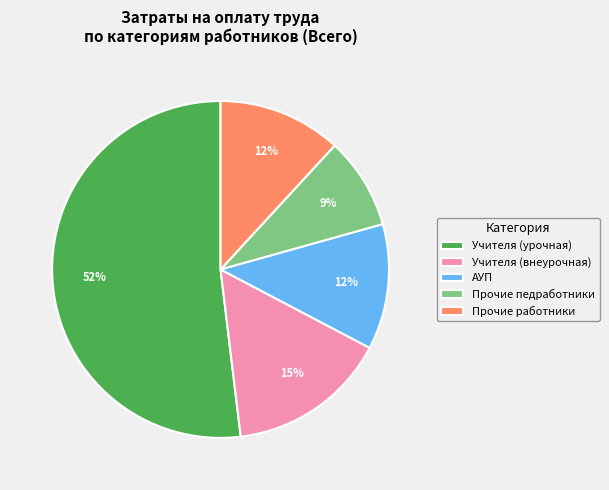

Is the sum of Учителя (урочная) and АУП greater than half?

Yes